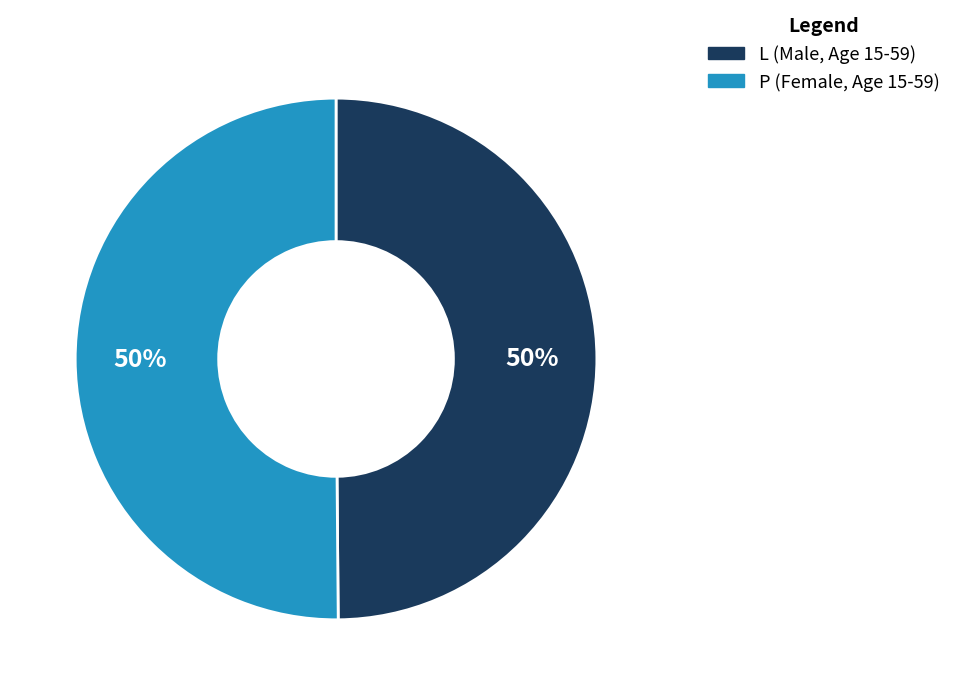

To the nearest percent, what percentage of the pie is P?

50%